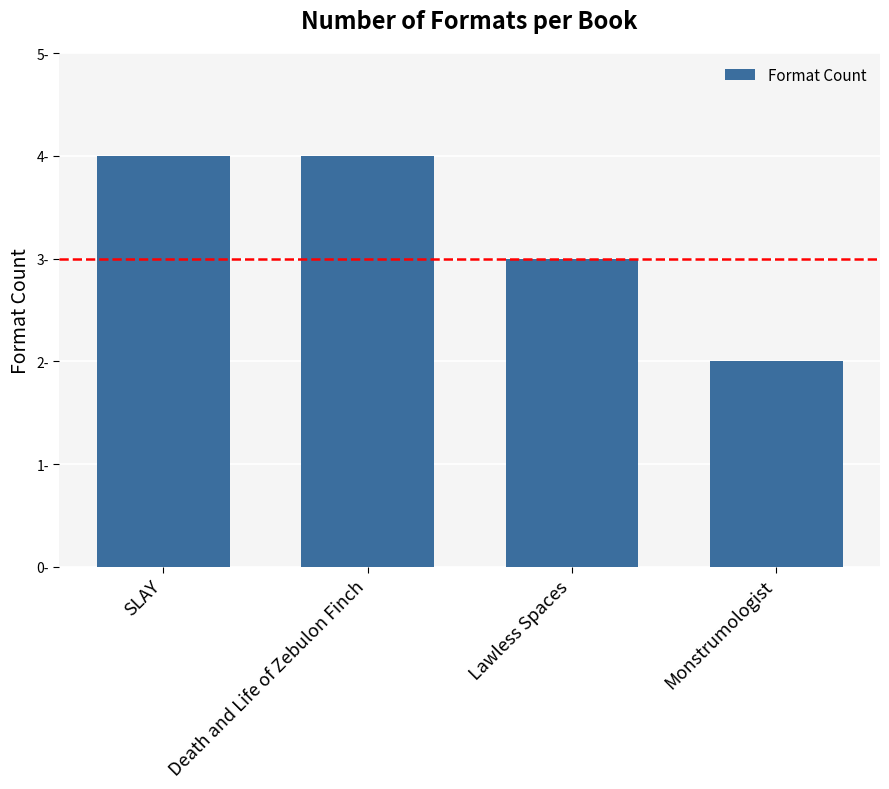

Does the chart contain any negative values?

No